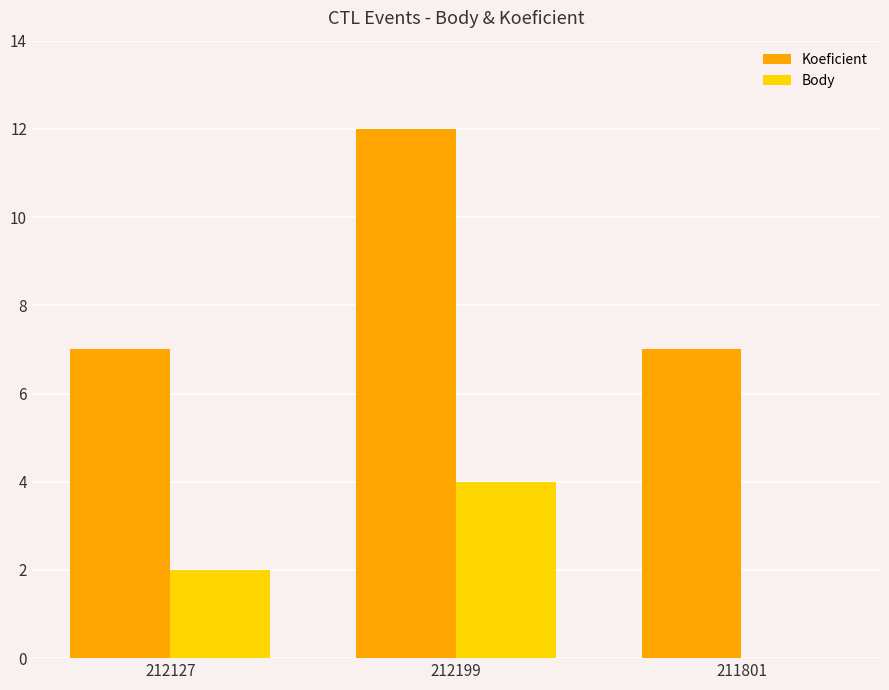

The value of Body at 211801 is -1. True or false?

False